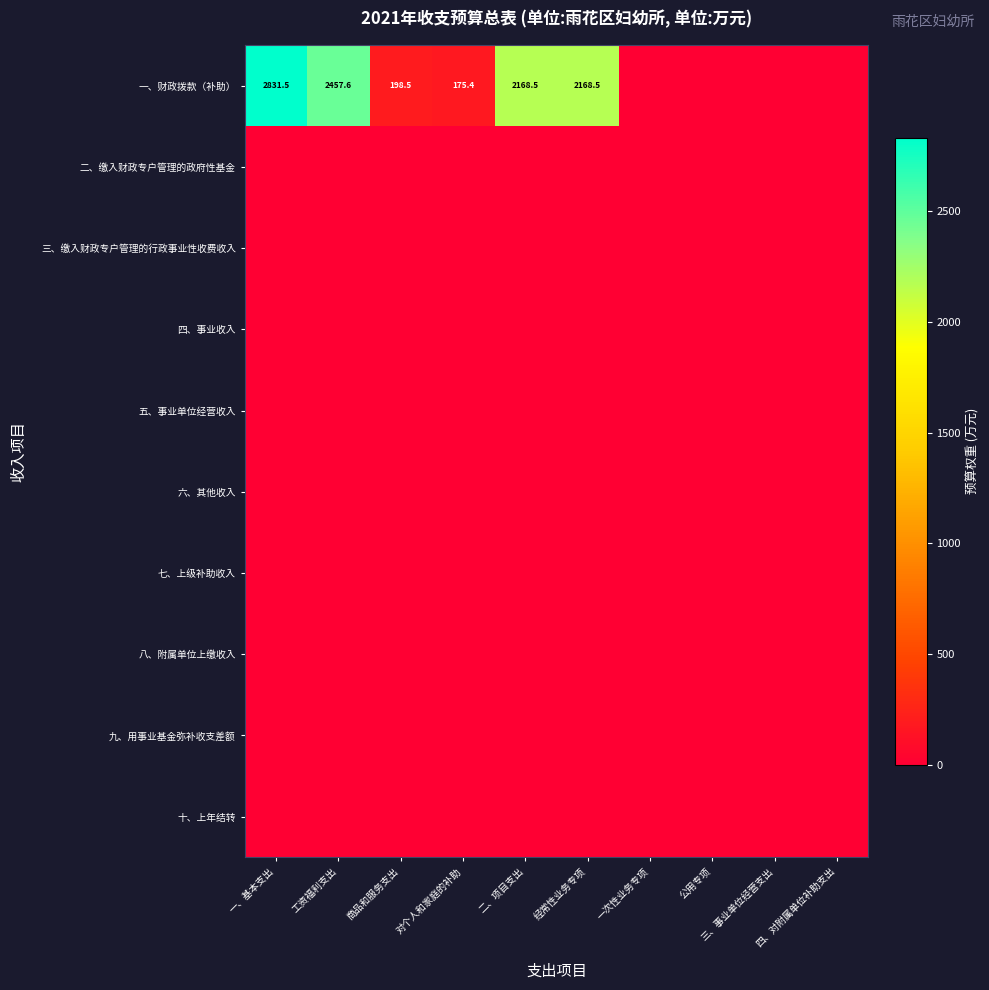

What is the spread (max minus min) of values at 一、基本支出?

2831.5